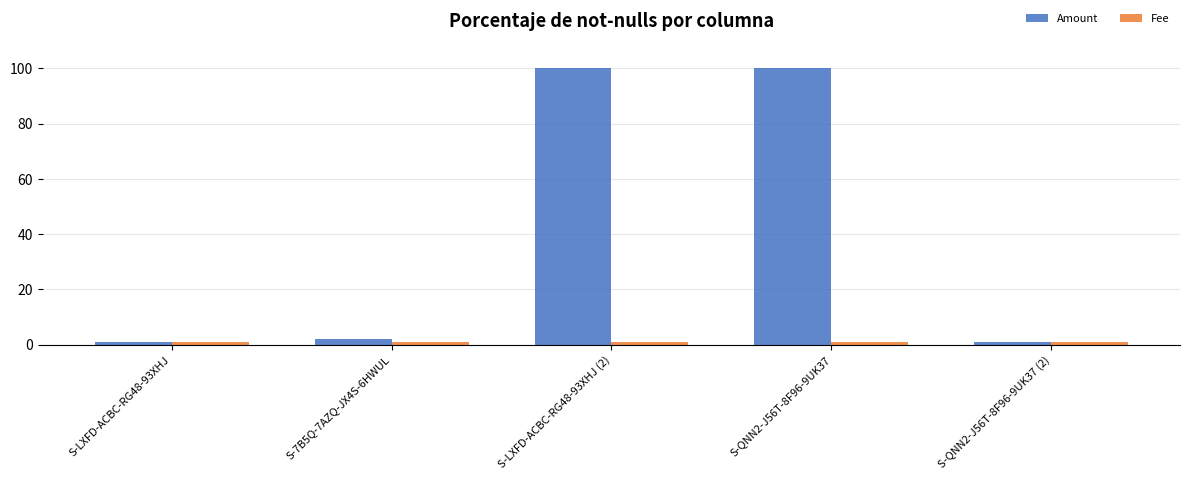

What is the greatest value displayed?

100.0